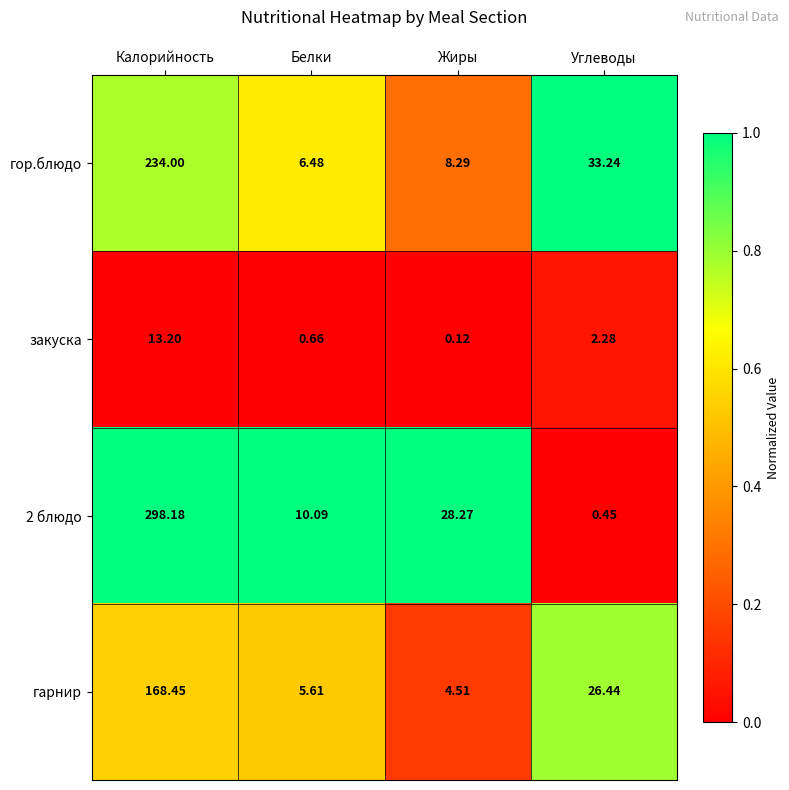

Rank the categories by закуска value from lowest to highest.

Жиры, Белки, Углеводы, Калорийность